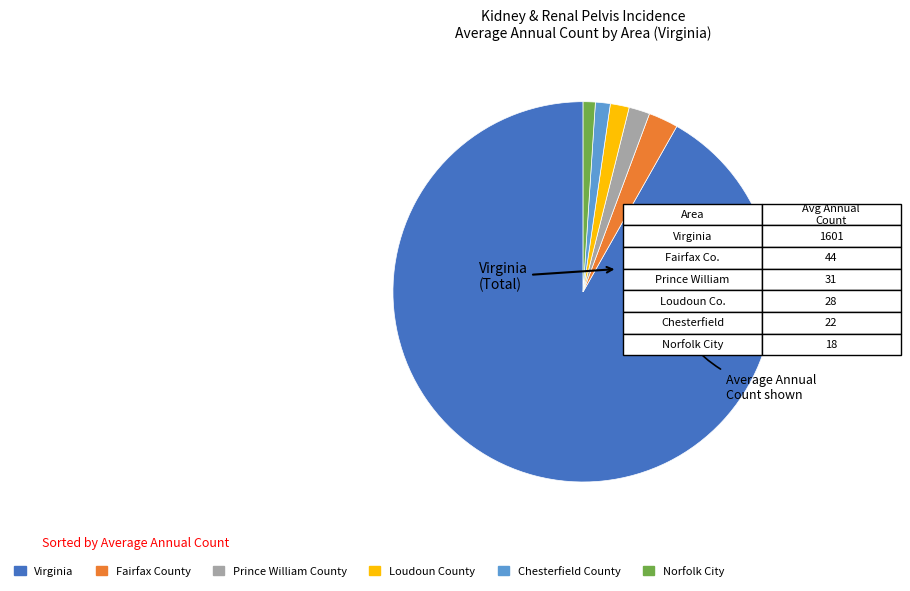

Approximately how many times larger is the value at Prince William County compared to Loudoun County?

1.1